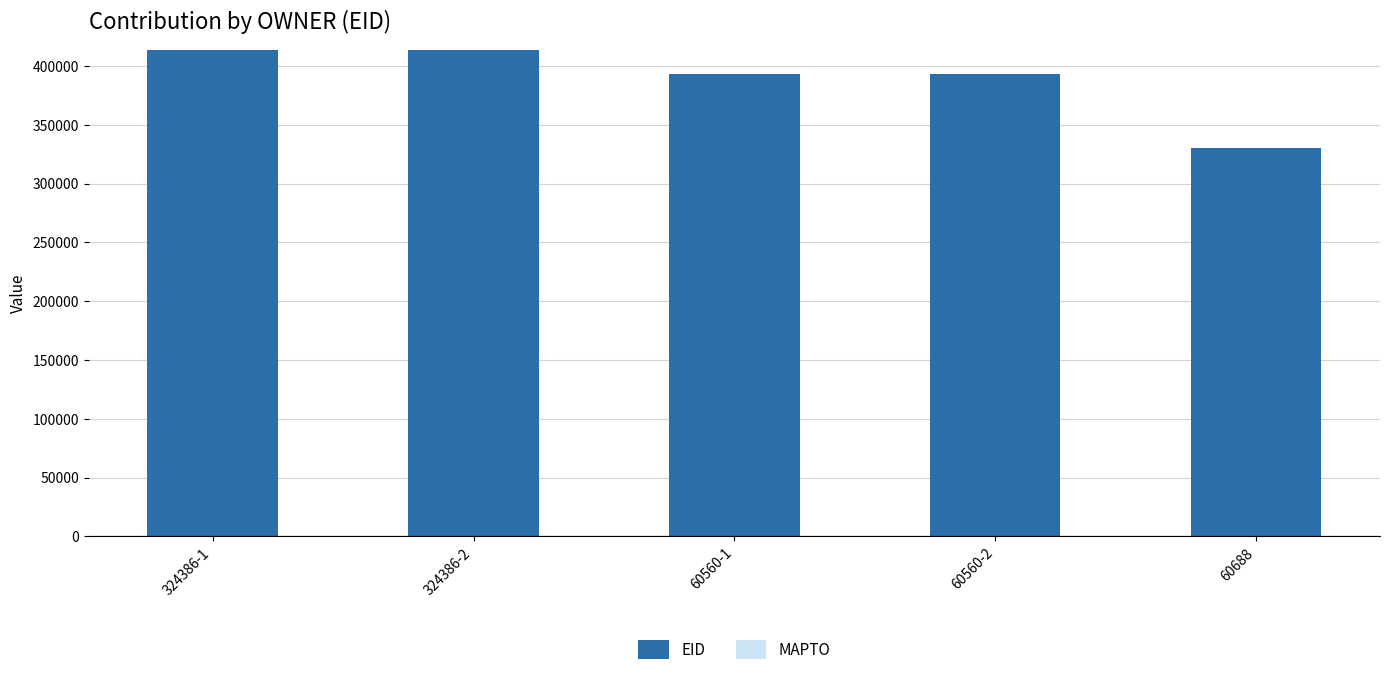

The value at 60560-1 is 393393. True or false?

True